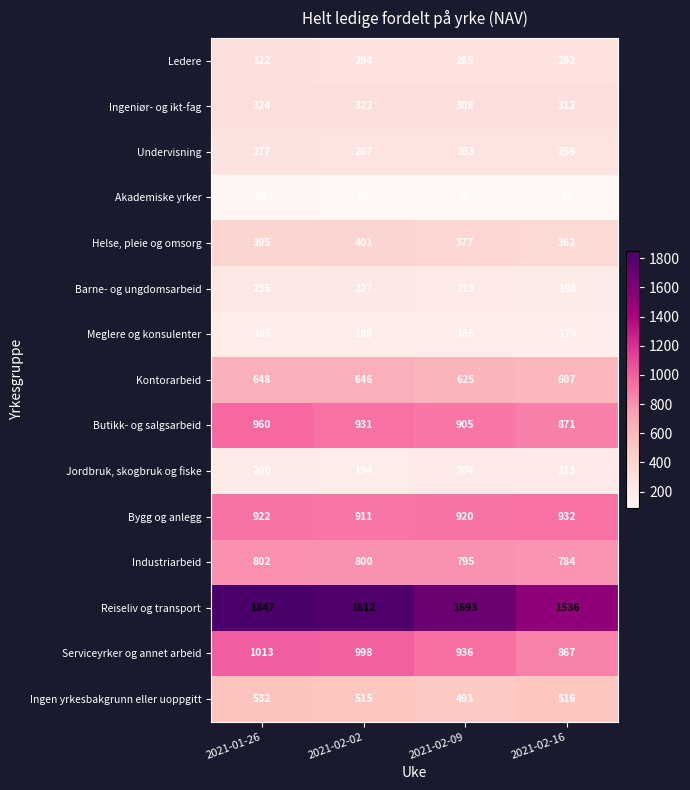

How many data points in Helse, pleie og omsorg are less than 395?

2